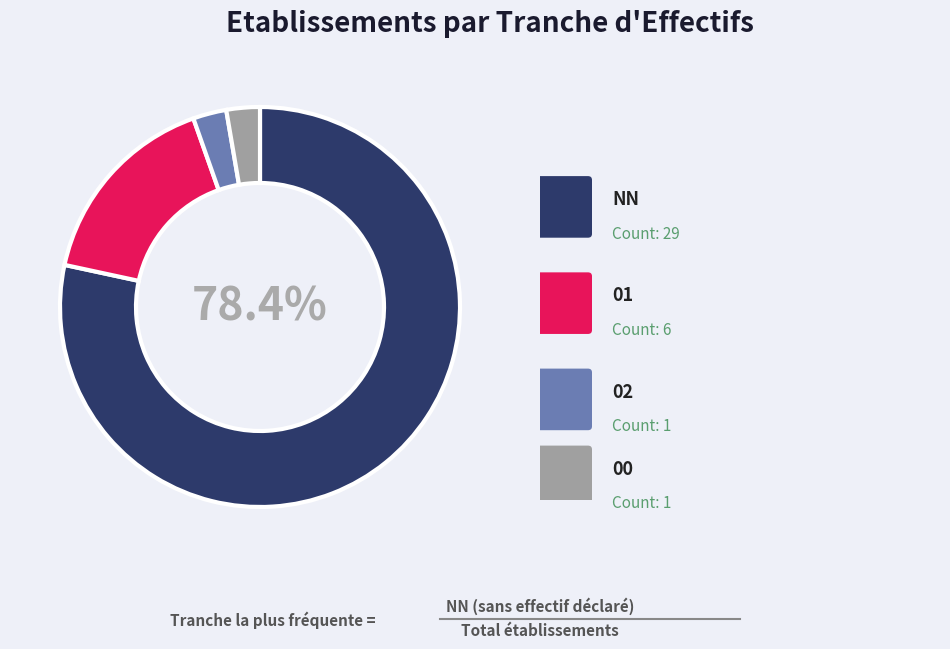

Is there a majority slice in this chart?

Yes